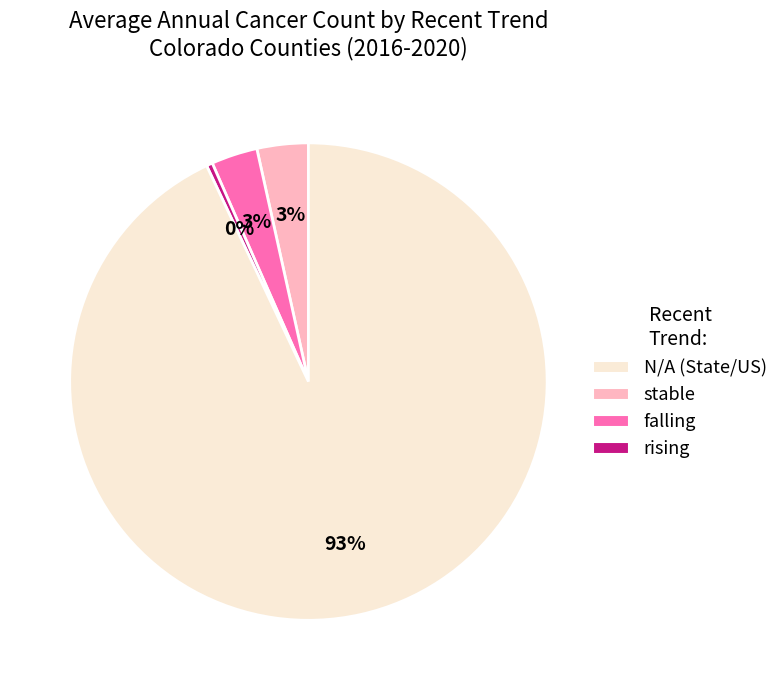

Does any single category account for the majority?

Yes